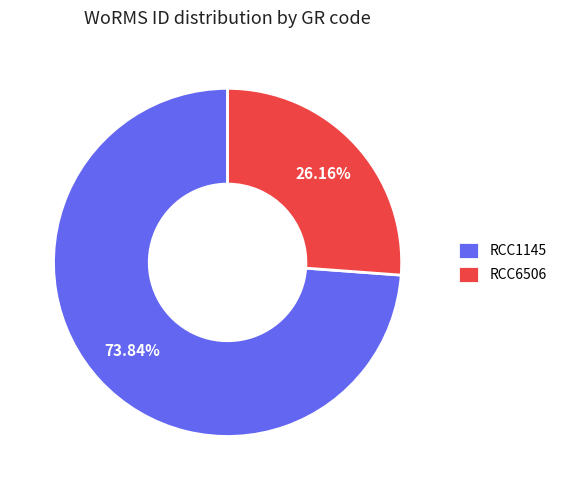

Which slice is the smallest?

RCC6506